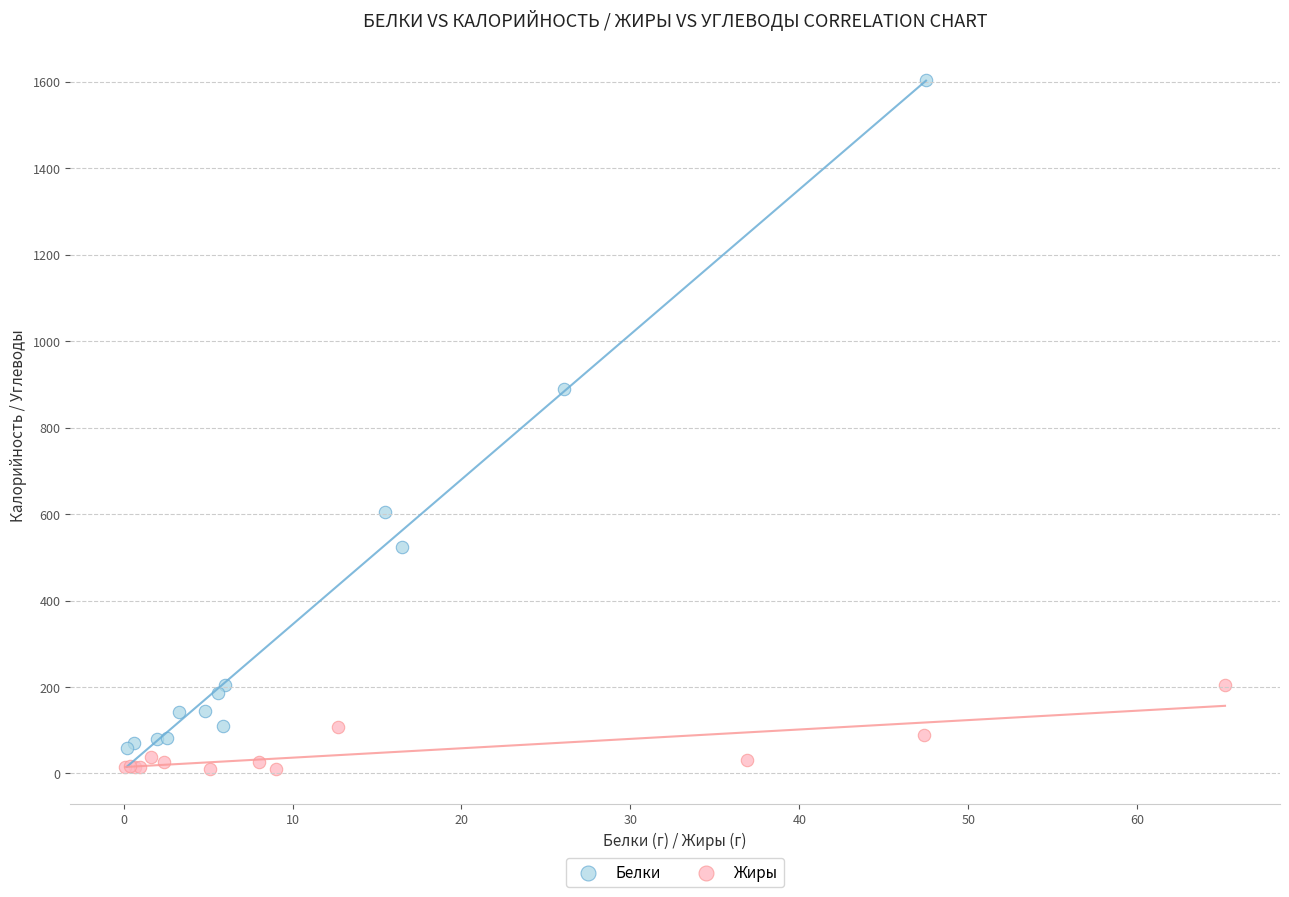

Which series contains the highest Y value?

Белки